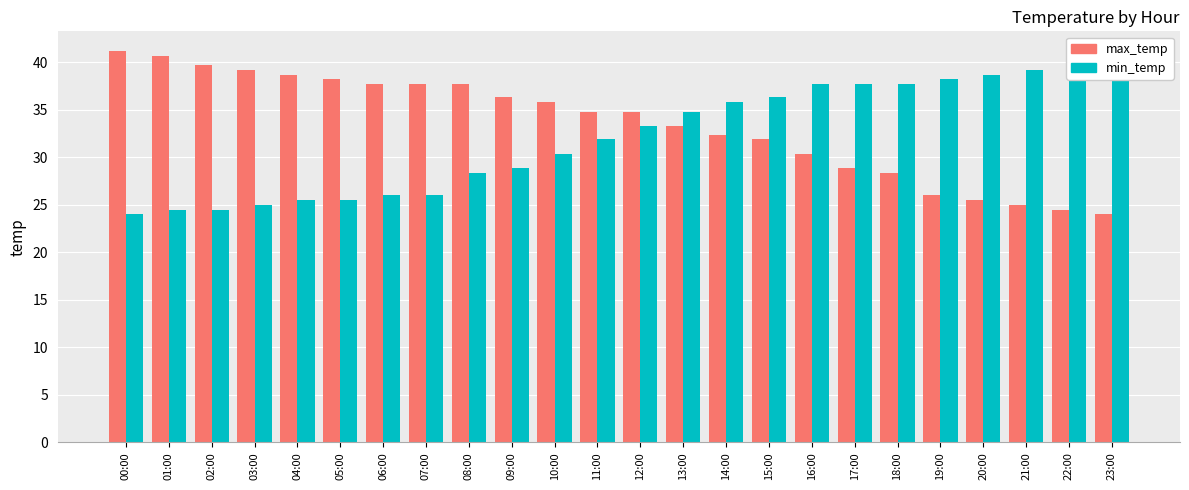

At which label does min_temp reach its minimum?

00:00